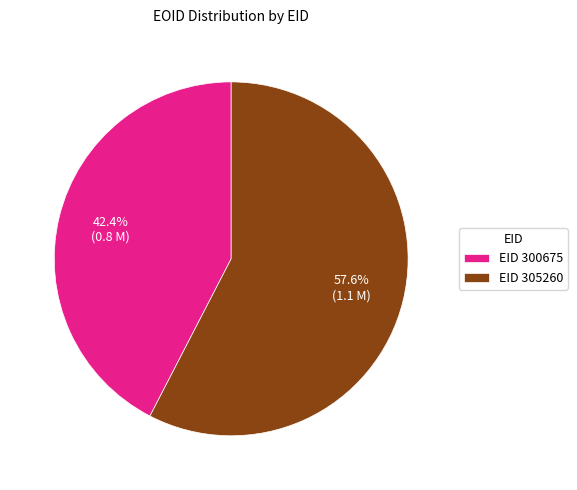

Rank the categories by value from lowest to highest.

EID 300675, EID 305260